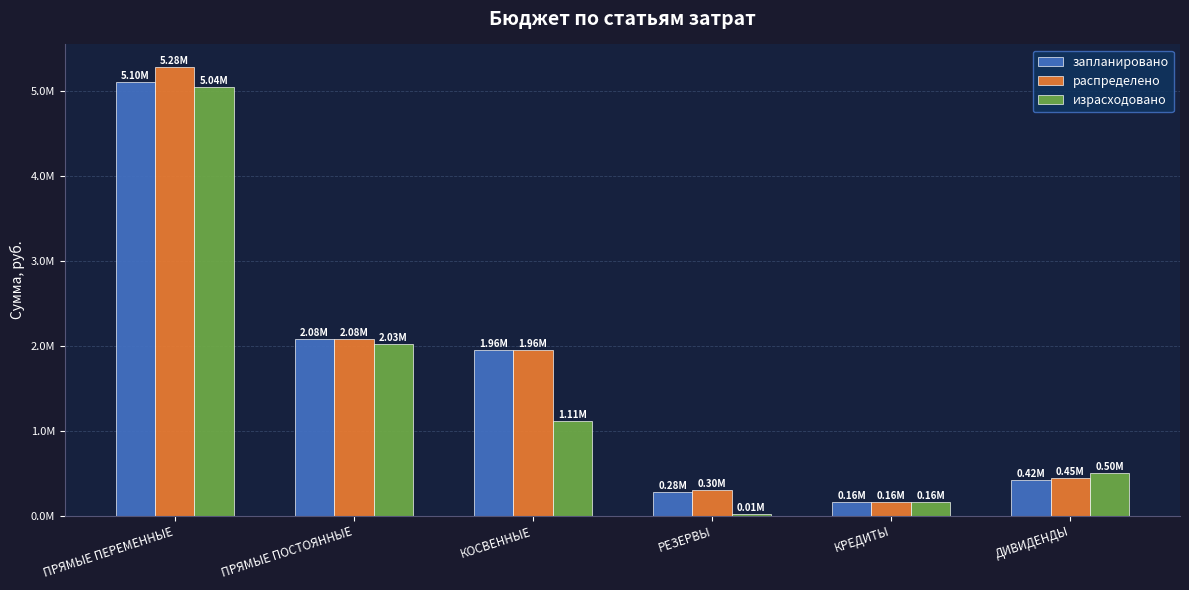

What are all the series names shown in the legend?

запланировано, распределено, израсходовано